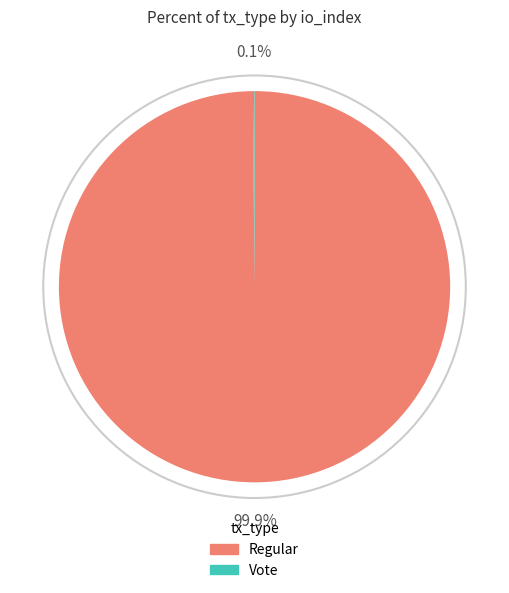

What is the largest slice in the pie chart?

Regular